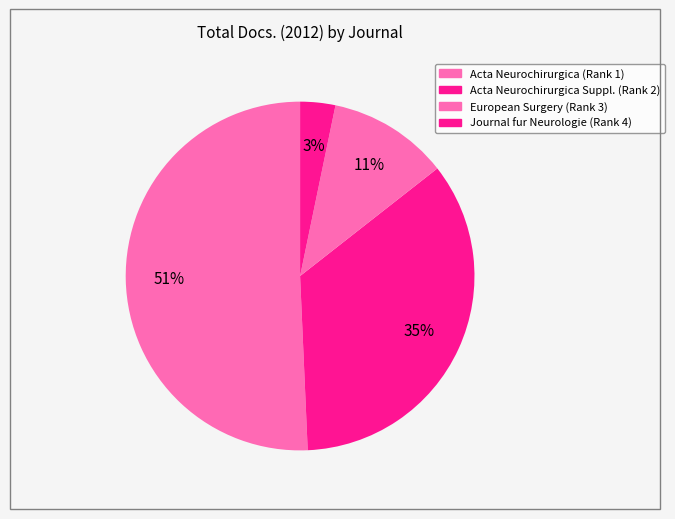

Count the number of slices in the pie.

4